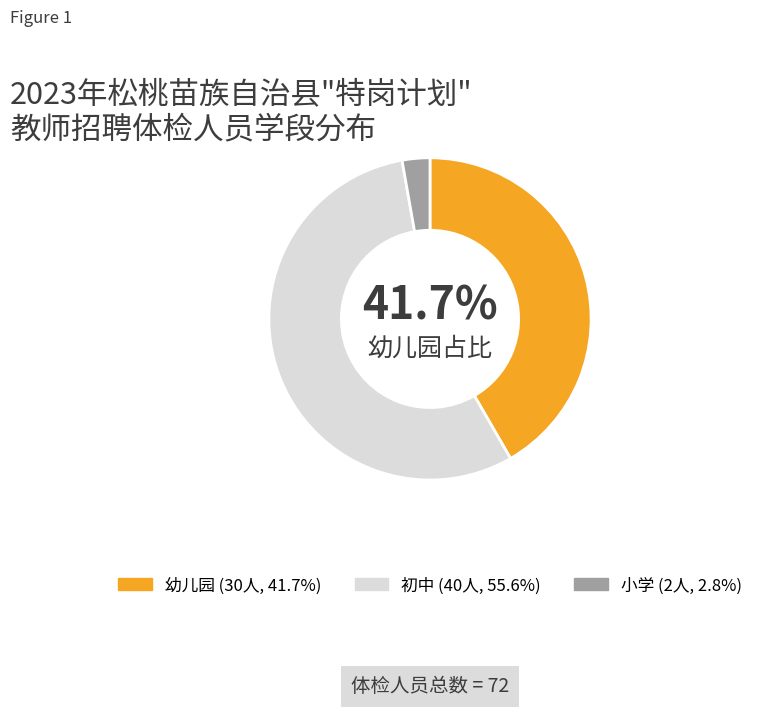

Does 初中 account for over 50% of the chart?

Yes